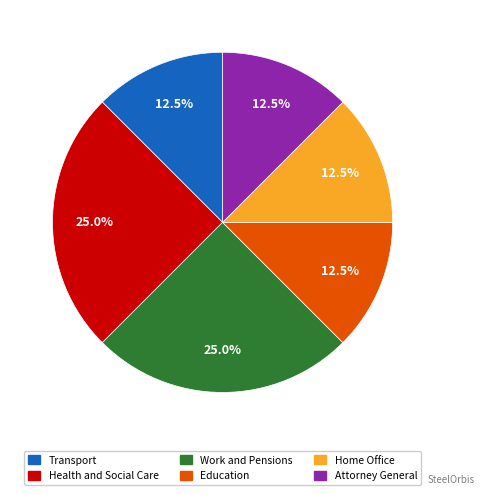

Is there a majority slice in this chart?

No